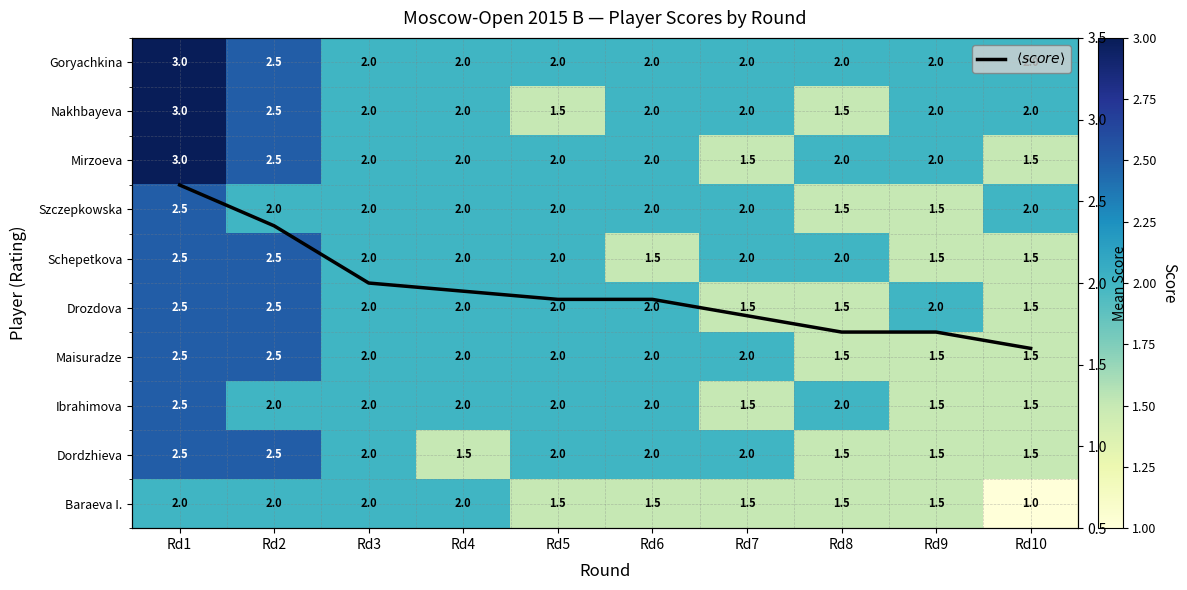

List the series in order of their peak value, highest first.

Goryachkina, Nakhbayeva, Mirzoeva, $\langle score \rangle$, Szczepkowska, Schepetkova, Drozdova, Maisuradze, Ibrahimova, Dordzhieva, Baraeva I.